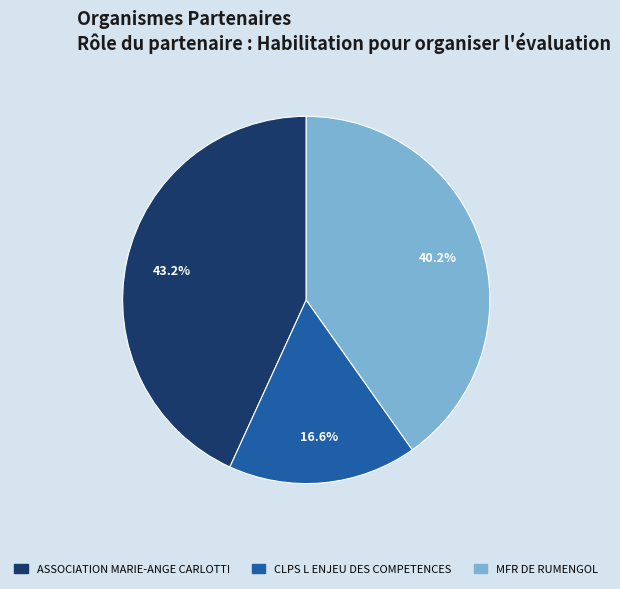

Between MFR DE RUMENGOL and ASSOCIATION MARIE-ANGE CARLOTTI, which is larger?

ASSOCIATION MARIE-ANGE CARLOTTI